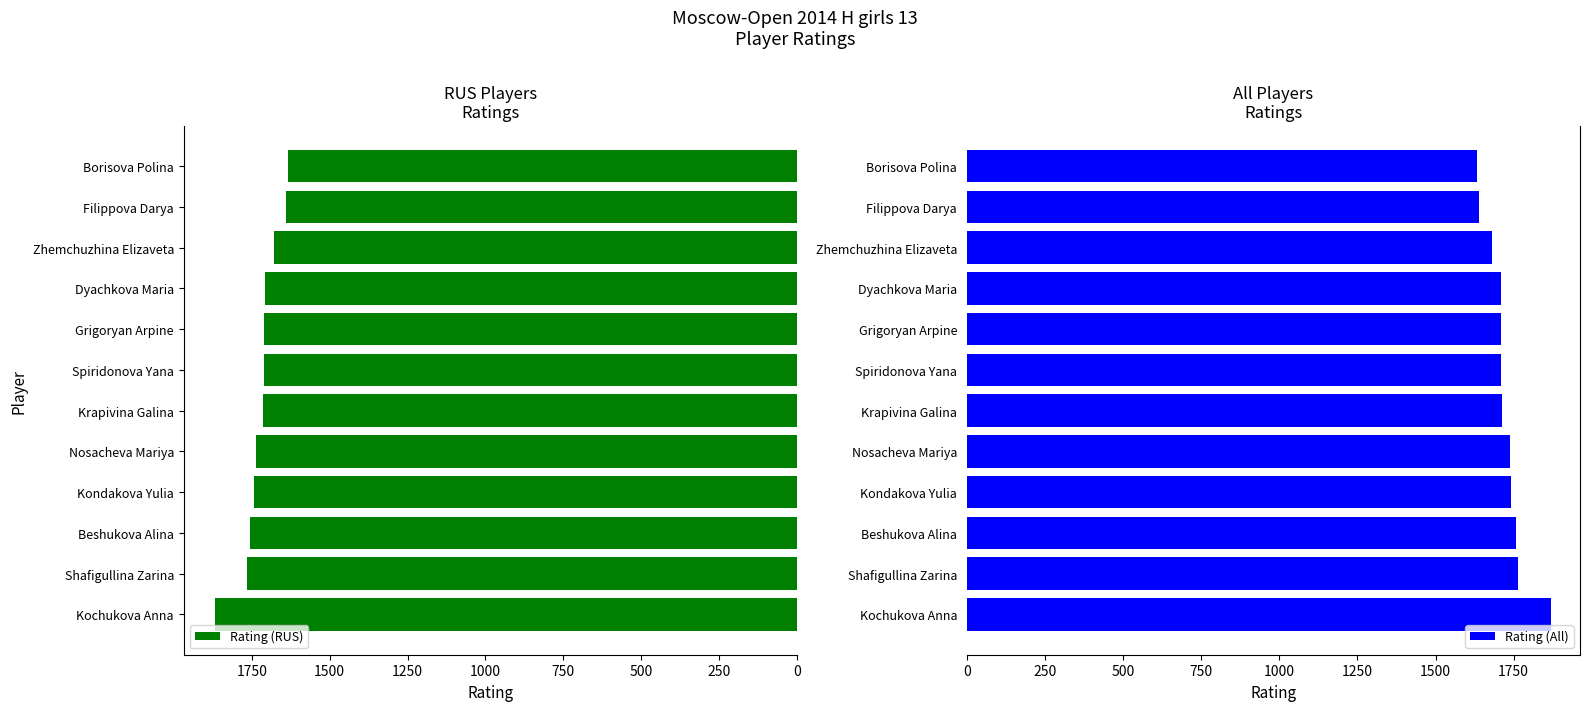

Which series has the widest spread of values?

Rating (RUS)